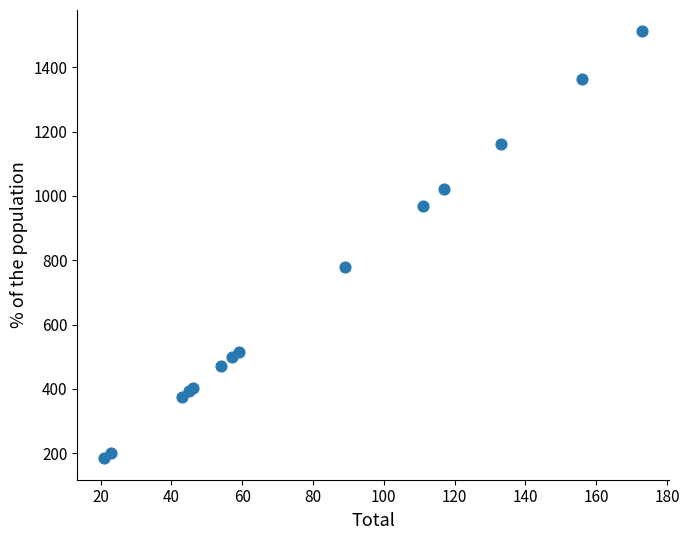

What Y value in the scatter plot is closest to 848?

778